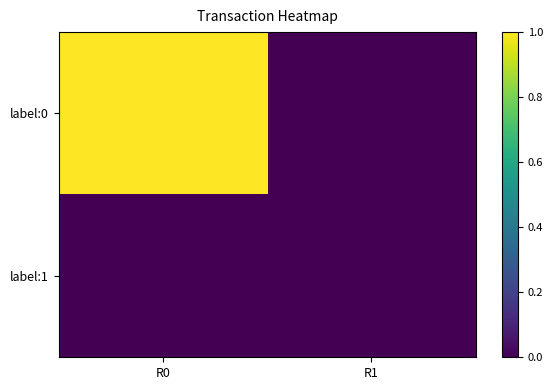

Which series has the largest total across all categories?

label:0